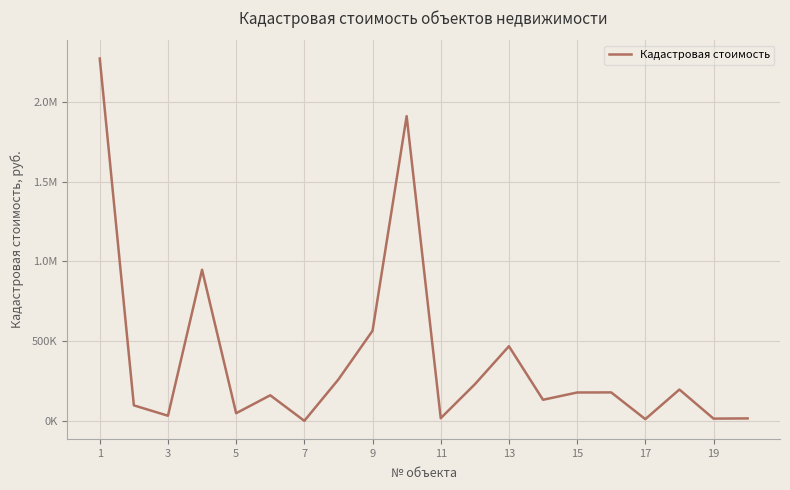

Does the chart have visible grid lines?

Yes